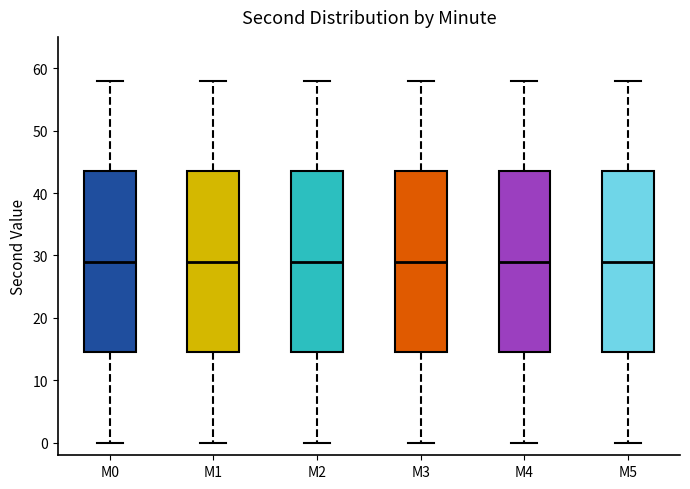

Reading left to right, transcribe this box plot: for each box, give where its median line is, the range the box spans, and where its two whiskers end, as read against the y-axis. The values are not printed on the chart, so give them approximately, as read against the axis.

M0: median 29, box 15 to 44, whiskers 0 to 58
M1: median 29, box 15 to 44, whiskers 0 to 58
M2: median 29, box 15 to 44, whiskers 0 to 58
M3: median 29, box 15 to 44, whiskers 0 to 58
M4: median 29, box 15 to 44, whiskers 0 to 58
M5: median 29, box 15 to 44, whiskers 0 to 58